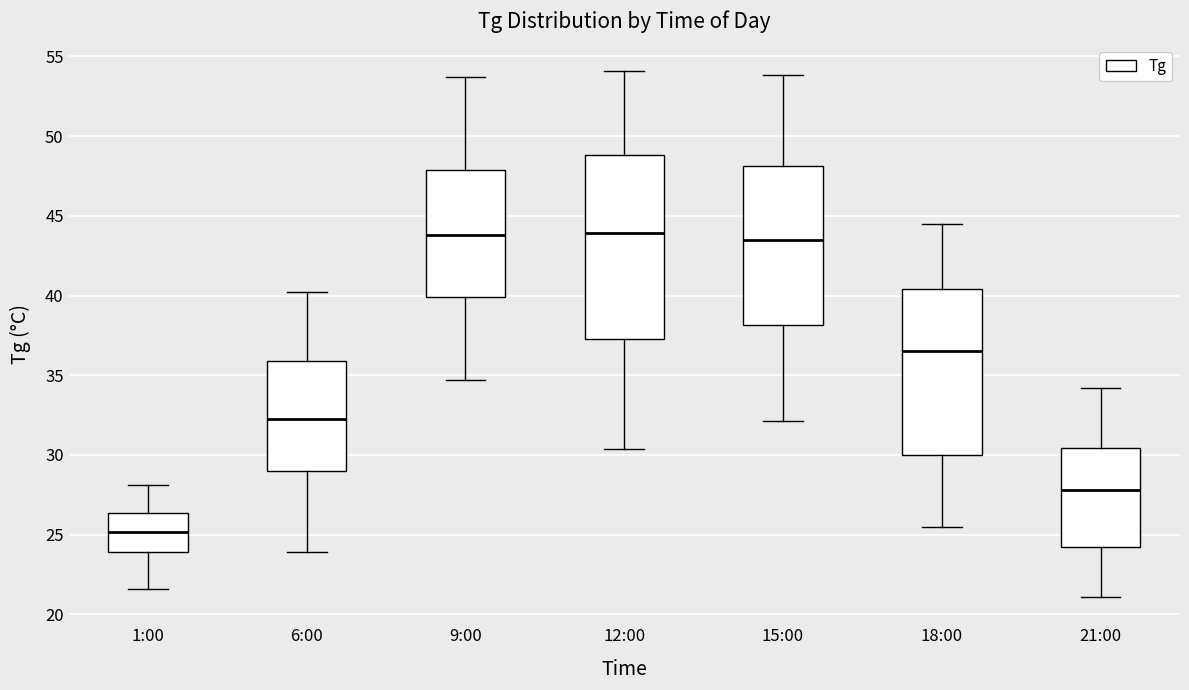

Which box's median line is the lowest?

1:00